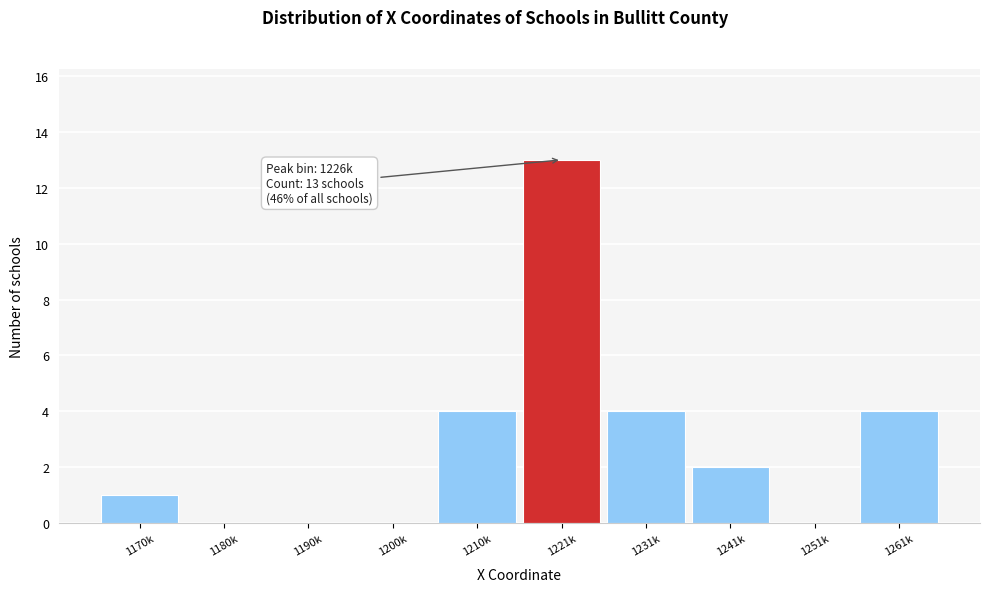

Reading left to right, extract all data points from this chart.

1170k=1	1180k=0	1190k=0	1200k=0	1210k=4	1221k=13	1231k=4	1241k=2	1251k=0	1261k=4